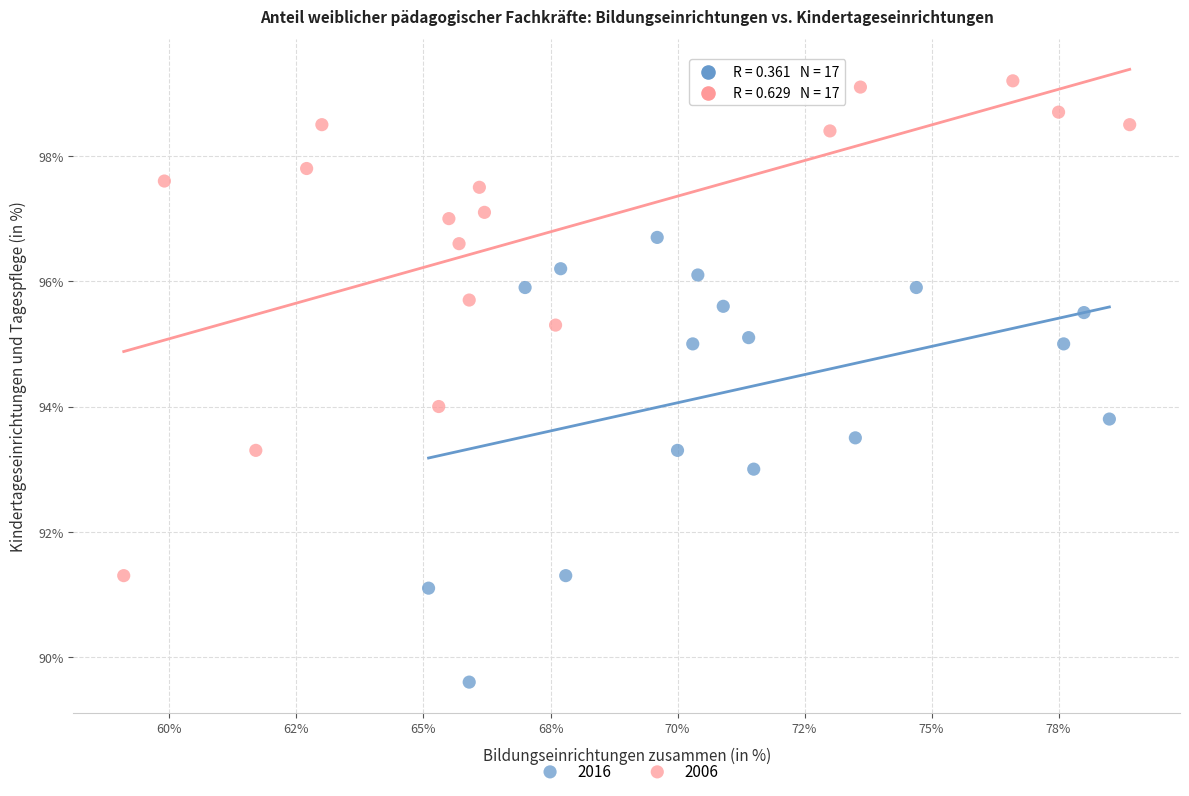

Which series contains the highest Y value?

2006